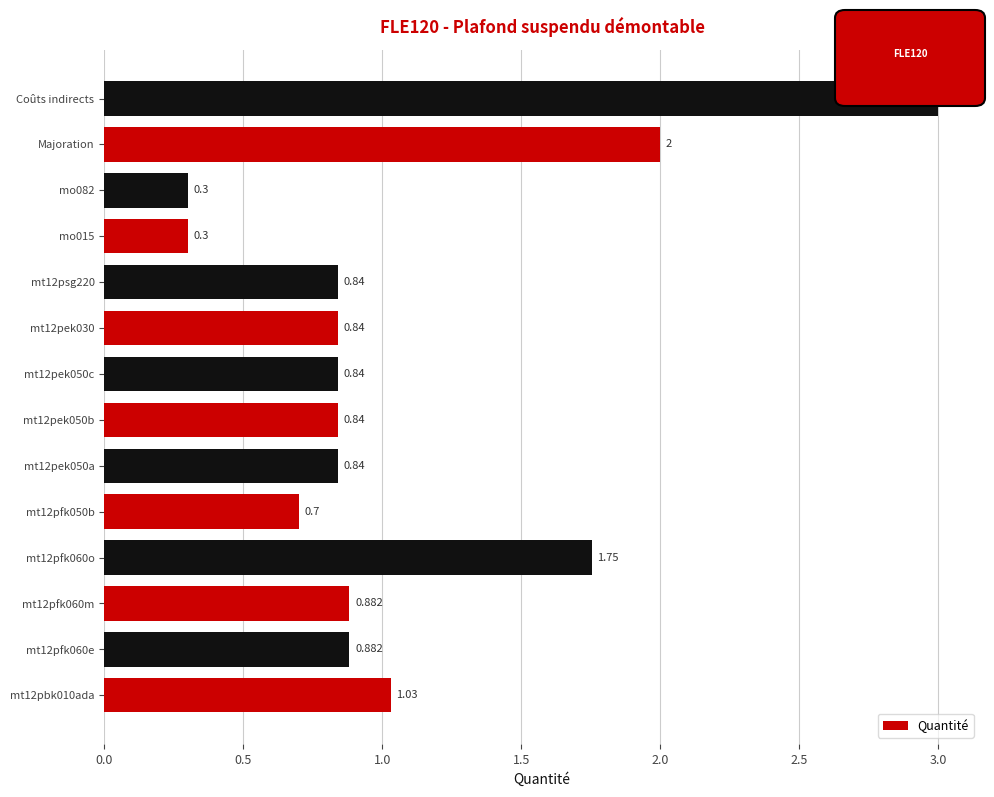

Which label corresponds to the largest value in the chart?

Coûts indirects